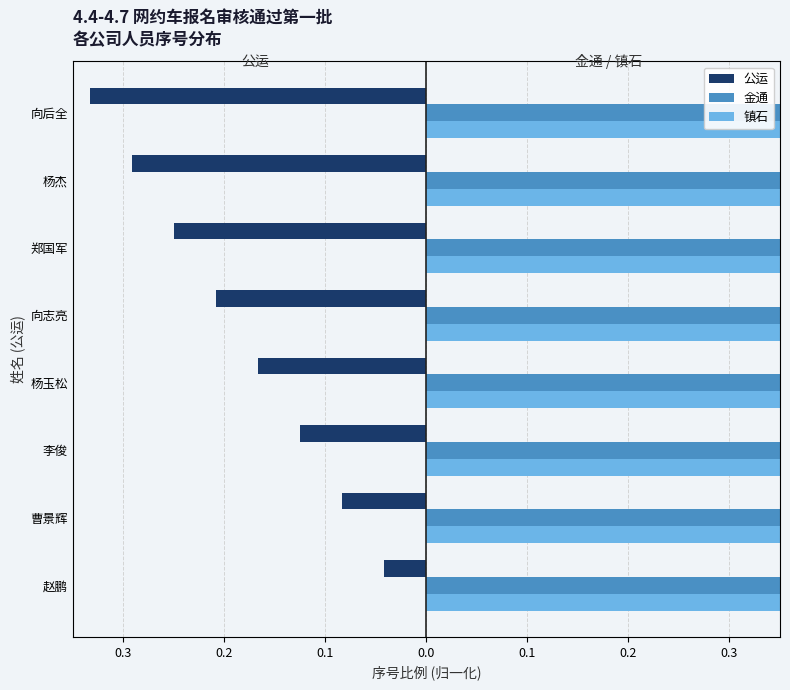

How many 镇石 values are between 0 and 1?

8